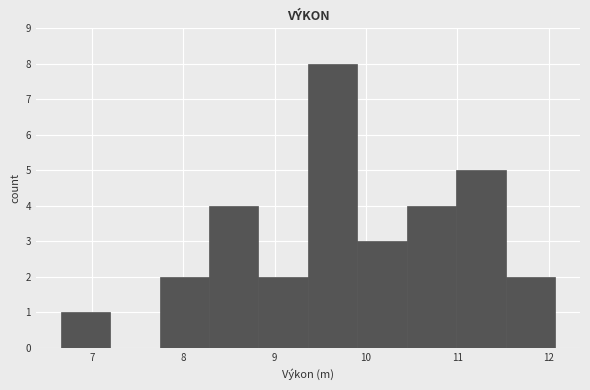

What is the height of the bar covering 10.4 to 11.0 on the x-axis? Neither the bar edges nor the heights are printed on the chart, so give them approximately, as read against the axes.

4